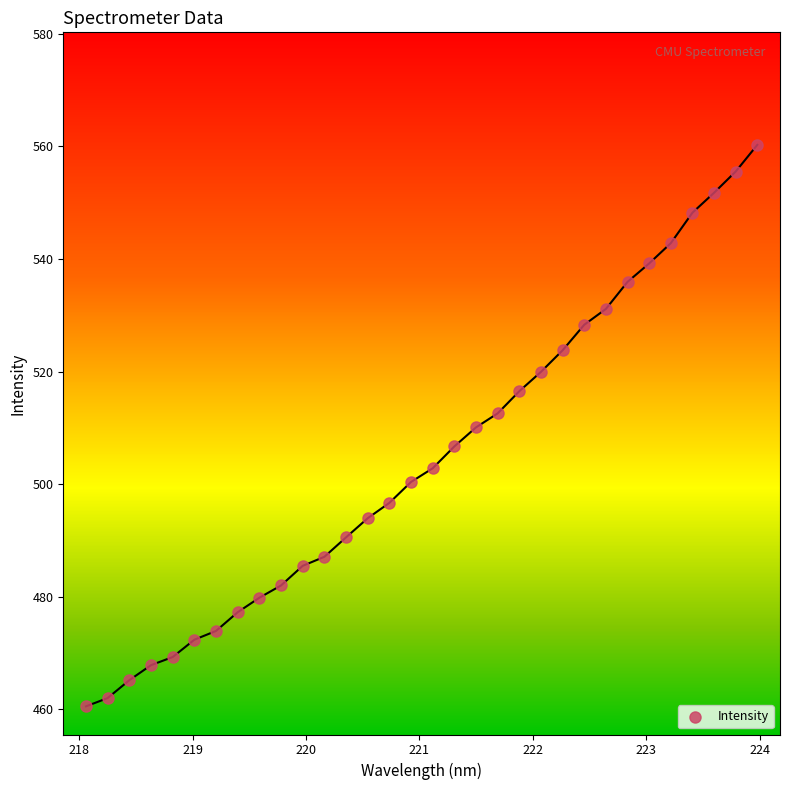

What is the range of Y values (max minus min)?

99.8